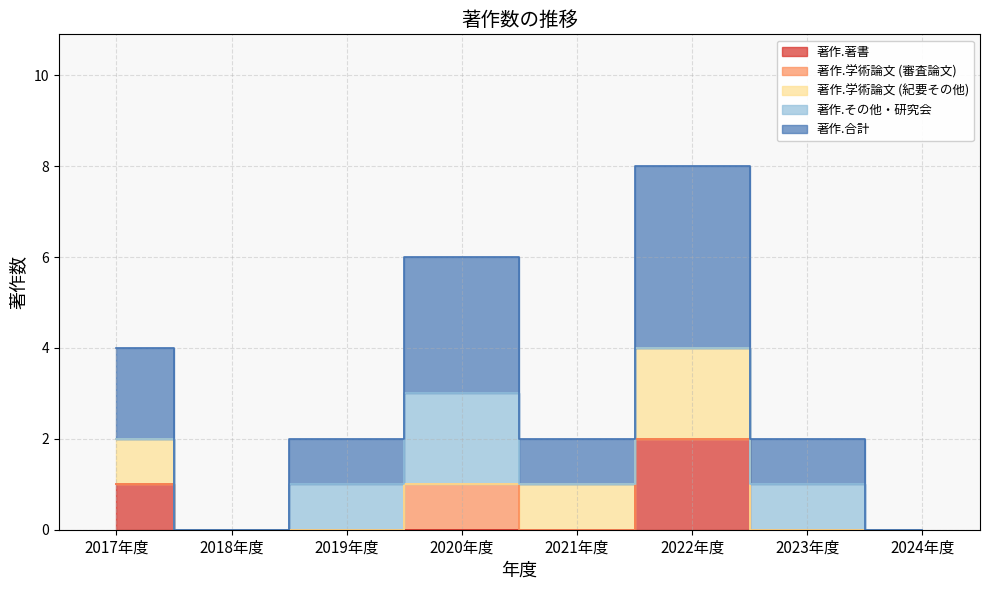

Which series has the largest total across all categories?

著作.合計